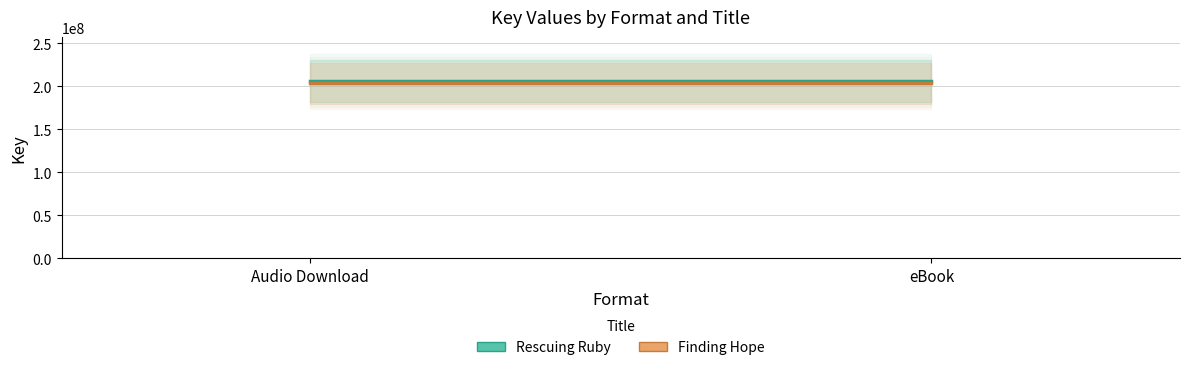

Rank the series at eBook from highest to lowest value.

Rescuing Ruby, Finding Hope